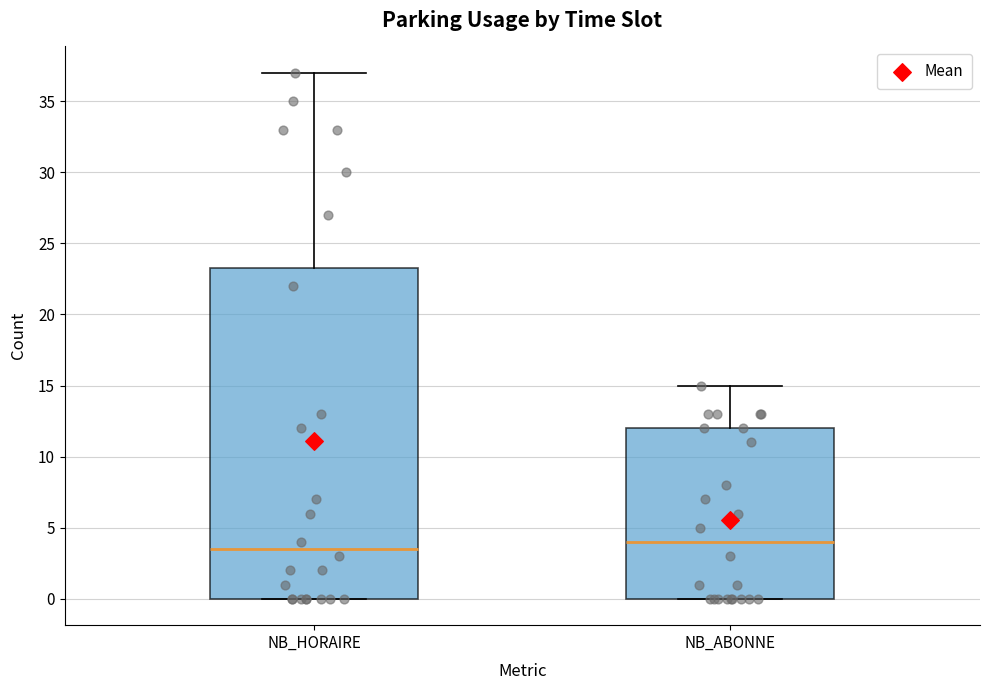

Reading left to right, transcribe this box plot: for each box, give where its median line is, the range the box spans, and where its two whiskers end, as read against the y-axis. The values are not printed on the chart, so give them approximately, as read against the axis.

NB_HORAIRE: median 3.5, box 0.0 to 23.5, whiskers 0.0 to 37.0
NB_ABONNE: median 4.0, box 0.0 to 12.0, whiskers 0.0 to 15.0